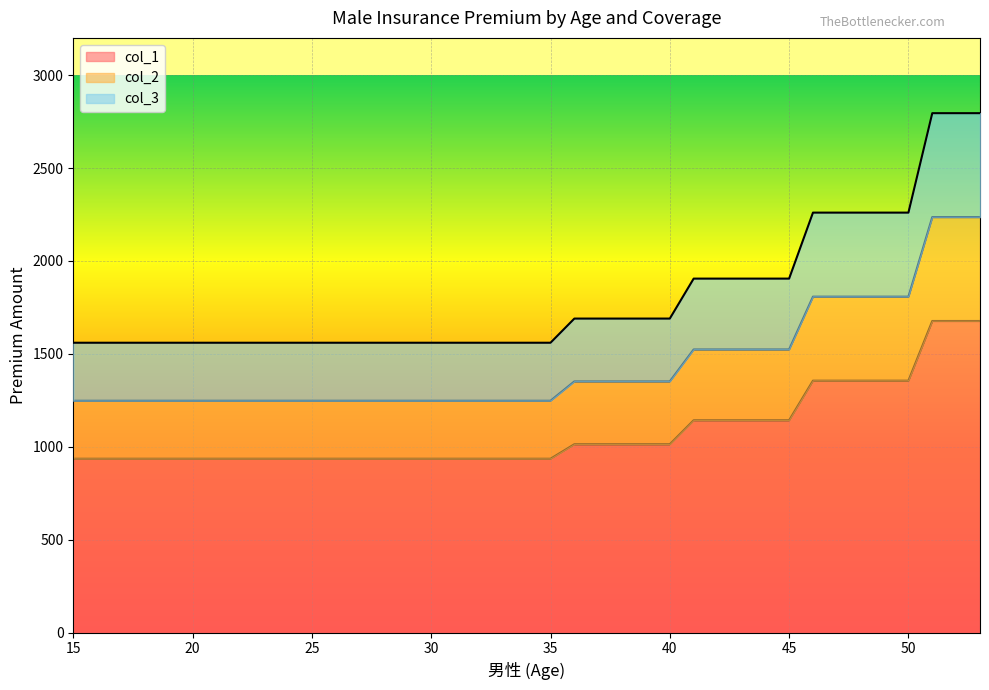

Reading left to right, extract all data points from this chart.

col_1: 15=936	16=936	17=936	18=936	19=936	20=936	21=936	22=936	23=936	24=936	25=936	26=936	27=936	28=936	29=936	30=936	31=936	32=936	33=936	34=936	35=936	36=1014	37=1014	38=1014	39=1014	40=1014	41=1143	42=1143	43=1143	44=1143	45=1143	46=1356	47=1356	48=1356	49=1356	50=1356	51=1677	52=1677	53=1677
col_2: 15=1248	16=1248	17=1248	18=1248	19=1248	20=1248	21=1248	22=1248	23=1248	24=1248	25=1248	26=1248	27=1248	28=1248	29=1248	30=1248	31=1248	32=1248	33=1248	34=1248	35=1248	36=1352	37=1352	38=1352	39=1352	40=1352	41=1524	42=1524	43=1524	44=1524	45=1524	46=1808	47=1808	48=1808	49=1808	50=1808	51=2236	52=2236	53=2236
col_3: 15=1560	16=1560	17=1560	18=1560	19=1560	20=1560	21=1560	22=1560	23=1560	24=1560	25=1560	26=1560	27=1560	28=1560	29=1560	30=1560	31=1560	32=1560	33=1560	34=1560	35=1560	36=1690	37=1690	38=1690	39=1690	40=1690	41=1905	42=1905	43=1905	44=1905	45=1905	46=2260	47=2260	48=2260	49=2260	50=2260	51=2795	52=2795	53=2795